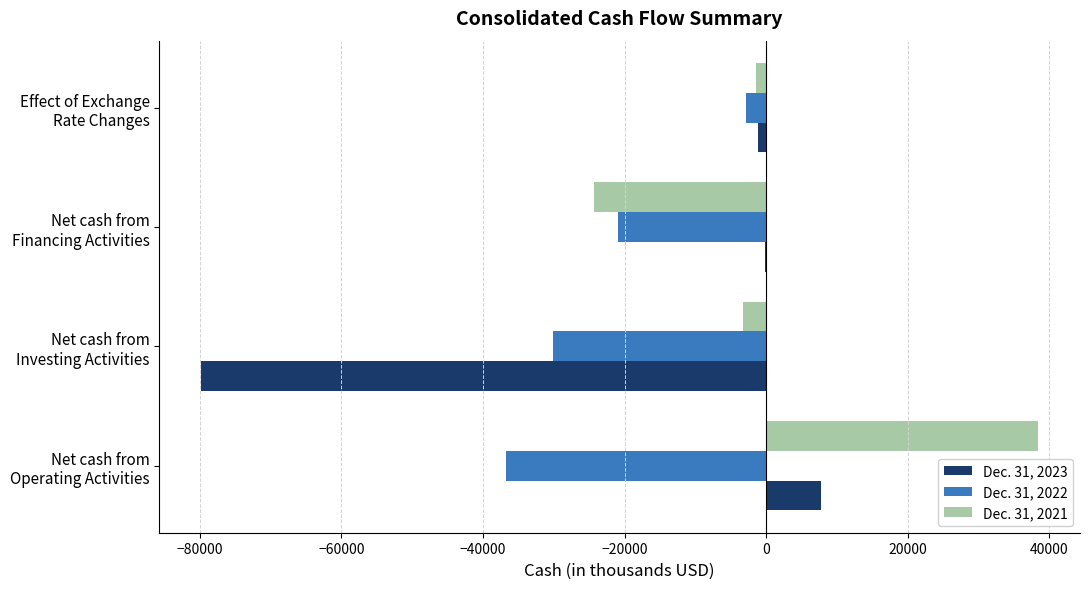

What is the greatest value displayed?

38428